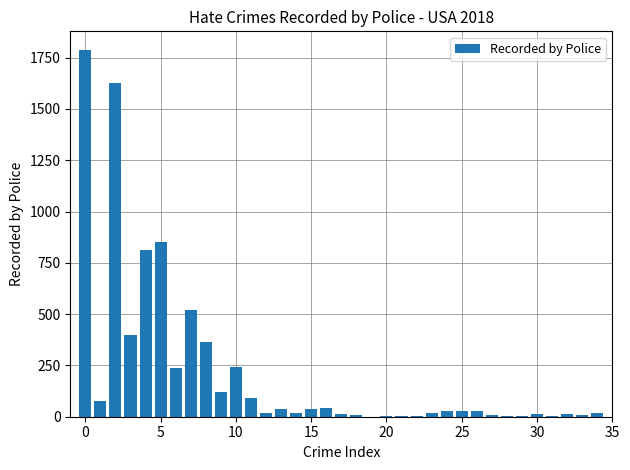

Reading left to right, what are all the values shown in this chart?

1789	75	1627	396	813	854	236	522	365	121	243	89	19	39	20	40	41	11	10	1	5	5	3	16	30	28	27	10	3	4	12	3	11	7	20